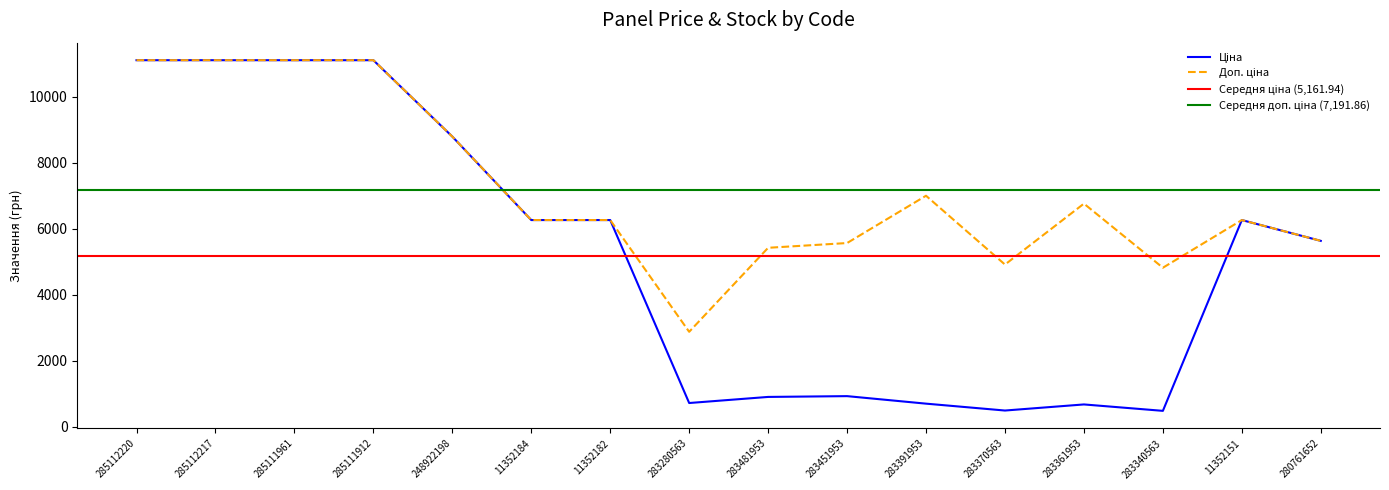

How many values in the Доп. ціна series are below 6266?

6